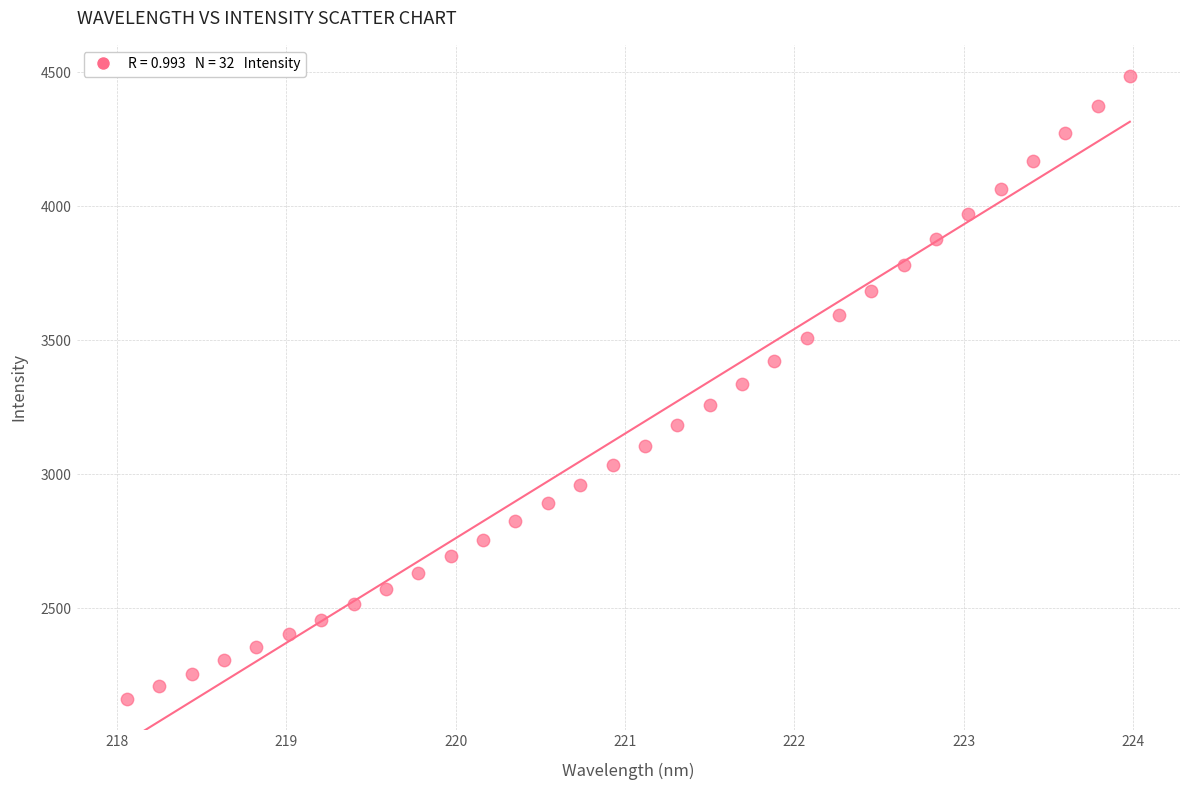

What is the range of Y values (max minus min)?

2323.7